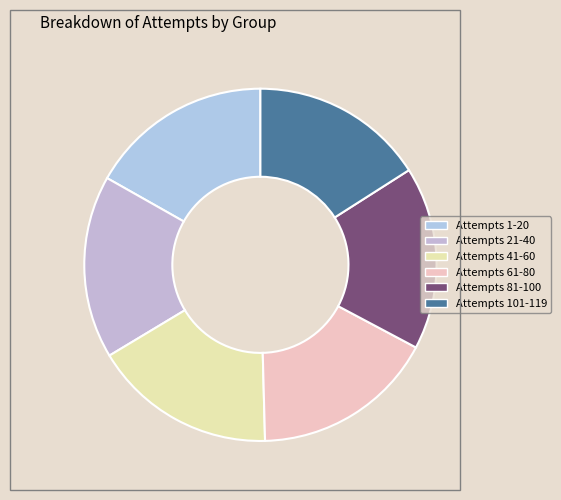

What is the largest slice in the pie chart?

Attempt #1-20